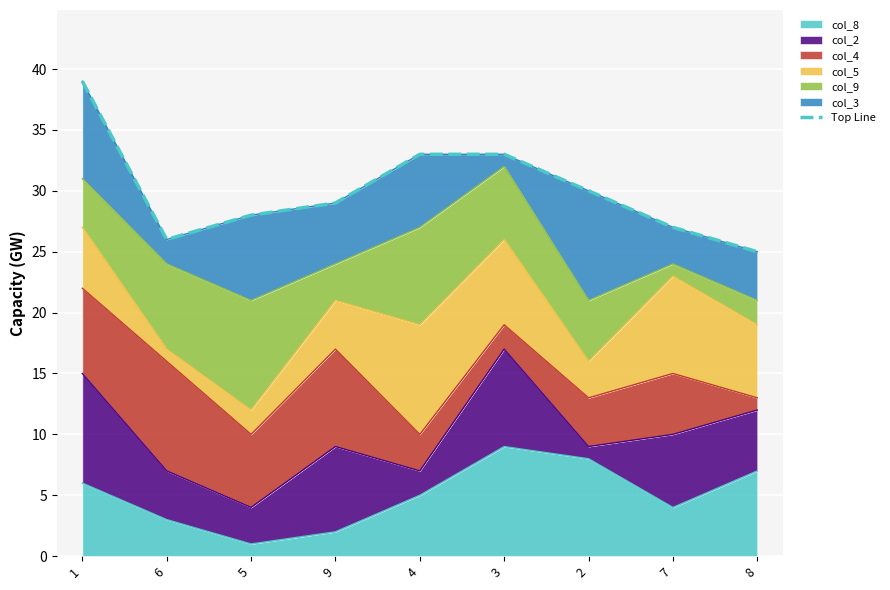

Where is the first local minimum?

6